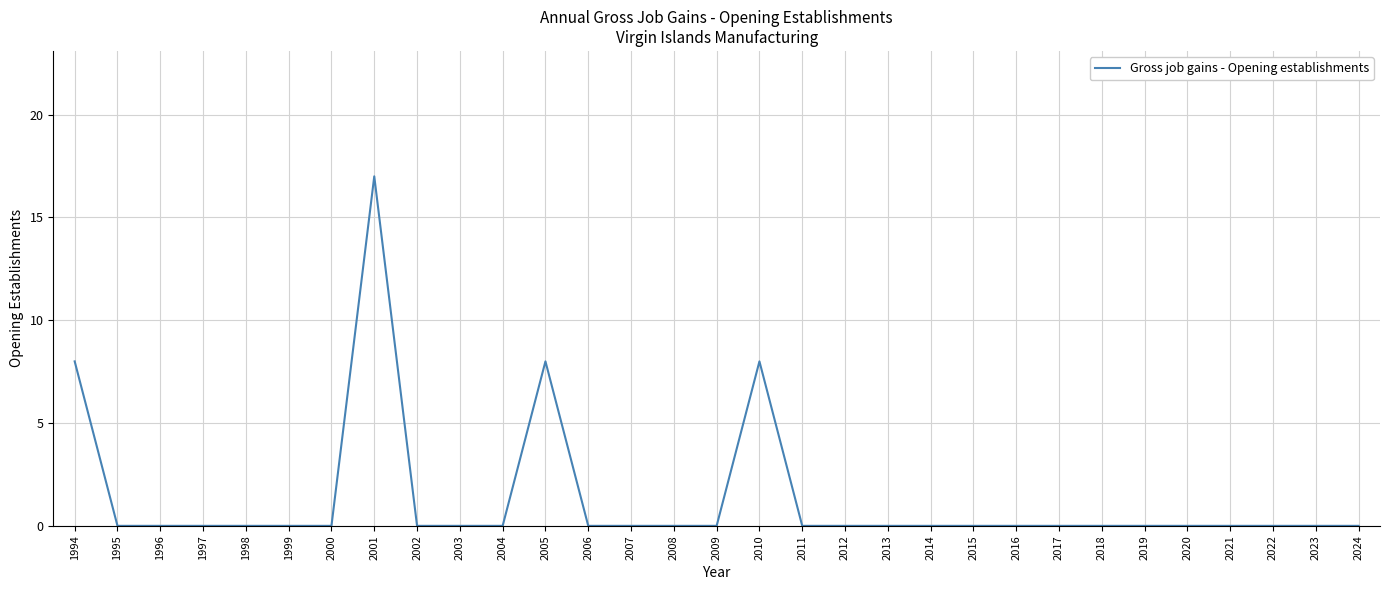

What is the change in value from 1994 to 2009?

-8